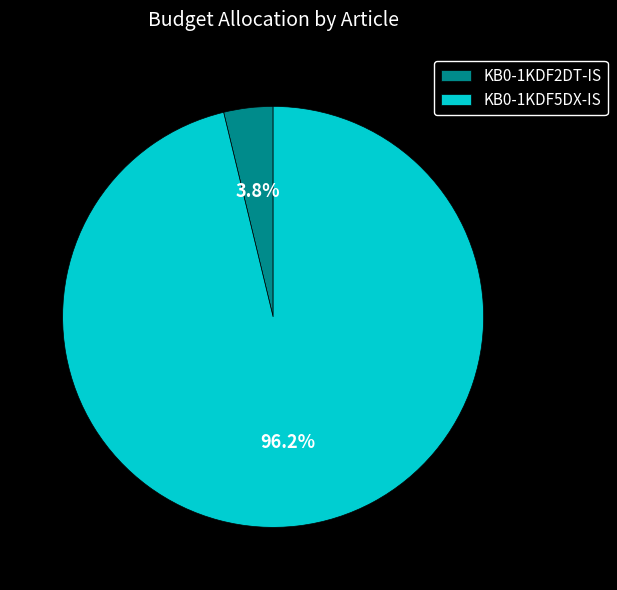

The KB0-1KDF5DX-IS slice represents 89% of the pie. True or false?

False